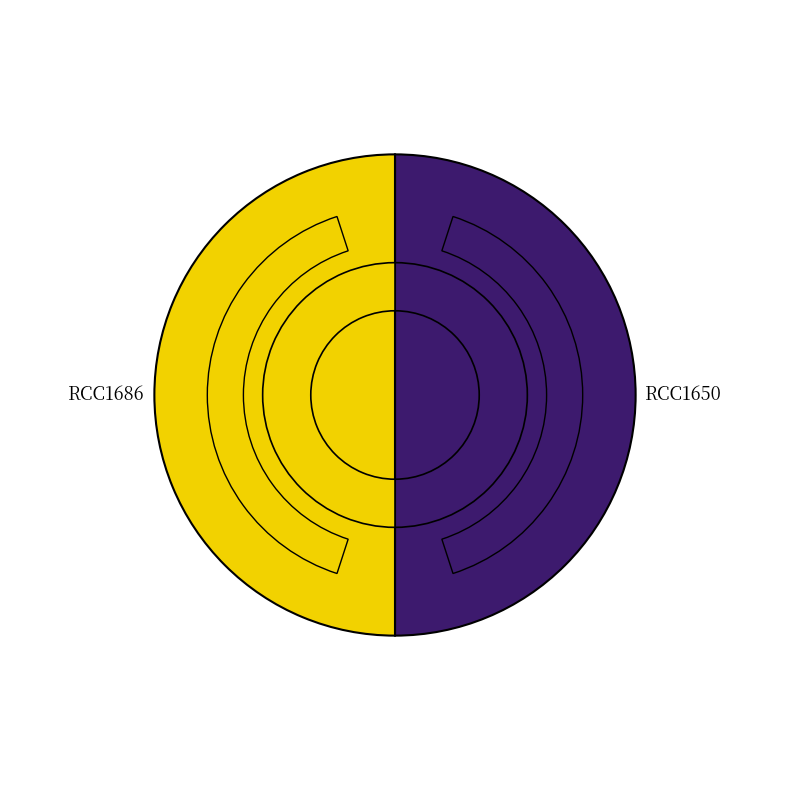

To the nearest percent, what portion does RCC1650 represent?

50%